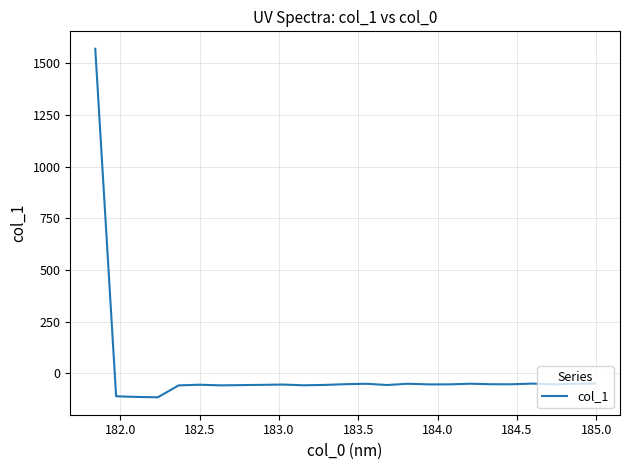

What is the minimum value shown in the chart?

-115.4